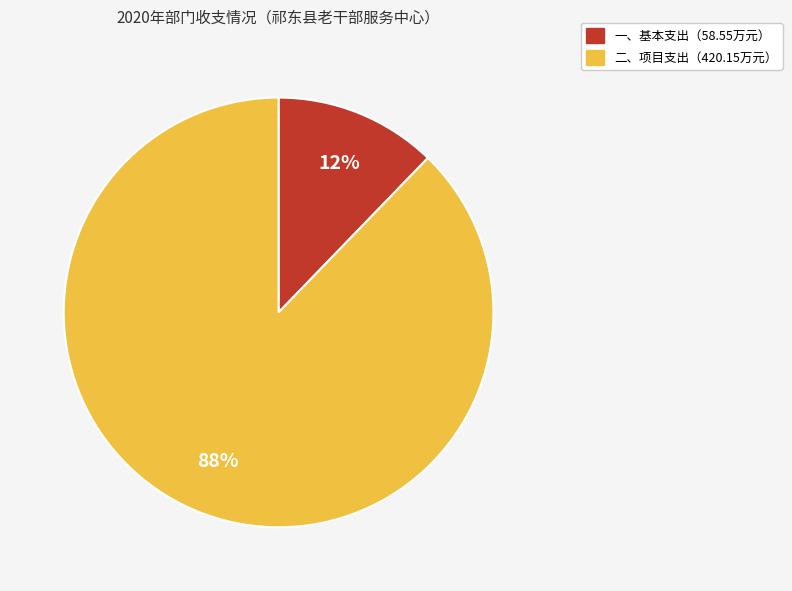

How many segments does this pie chart have?

2